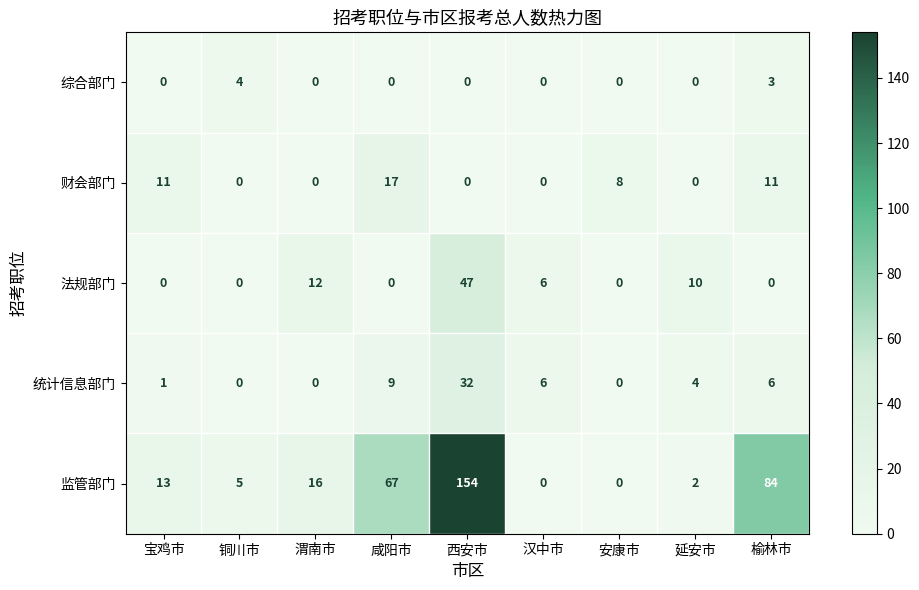

What is the approximate value of 法规部门 at 渭南市?

12